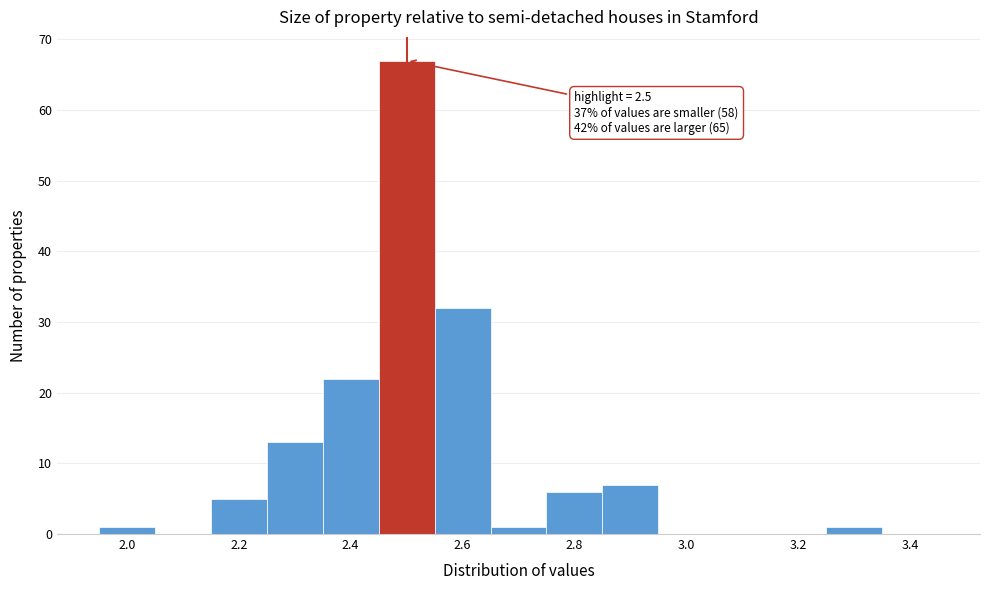

Over which range of the x-axis is the bar tallest?

2.45 to 2.55